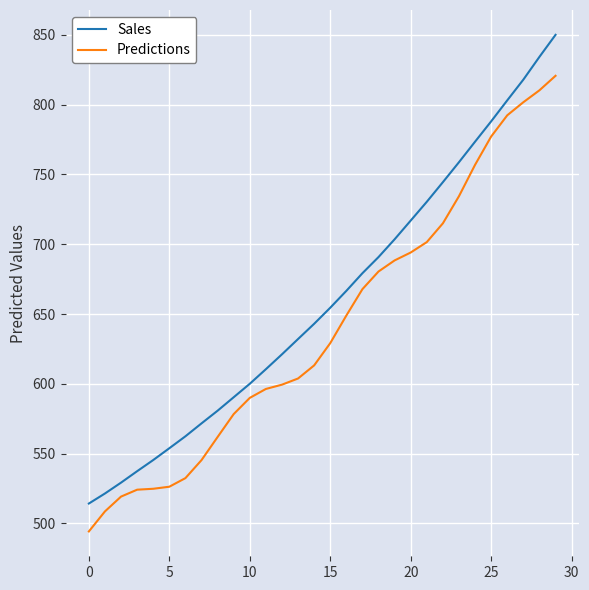

List the series in order of their overall mean, lowest first.

Predictions, Sales